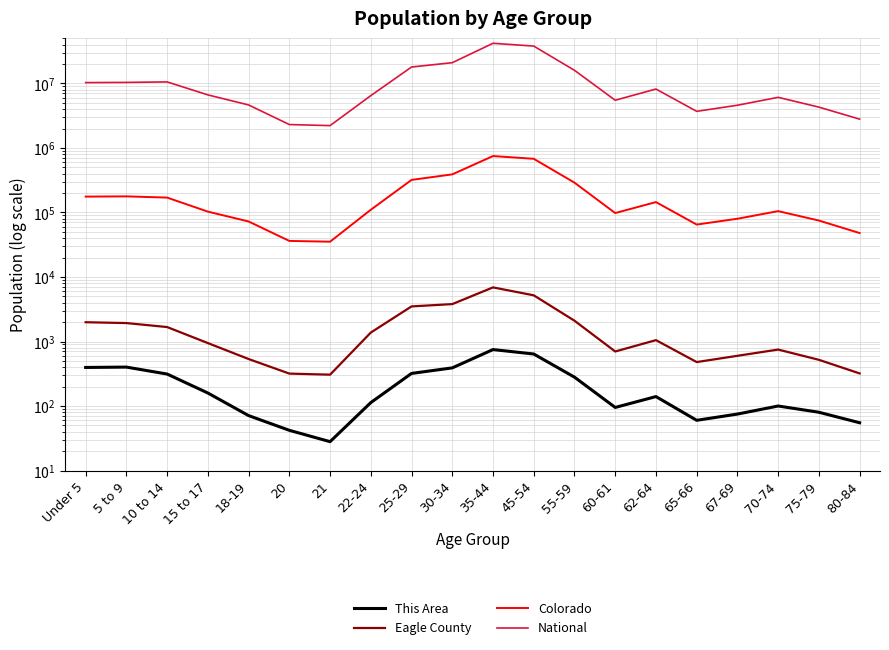

List the series in order of their peak value, highest first.

National, Colorado, Eagle County, This Area